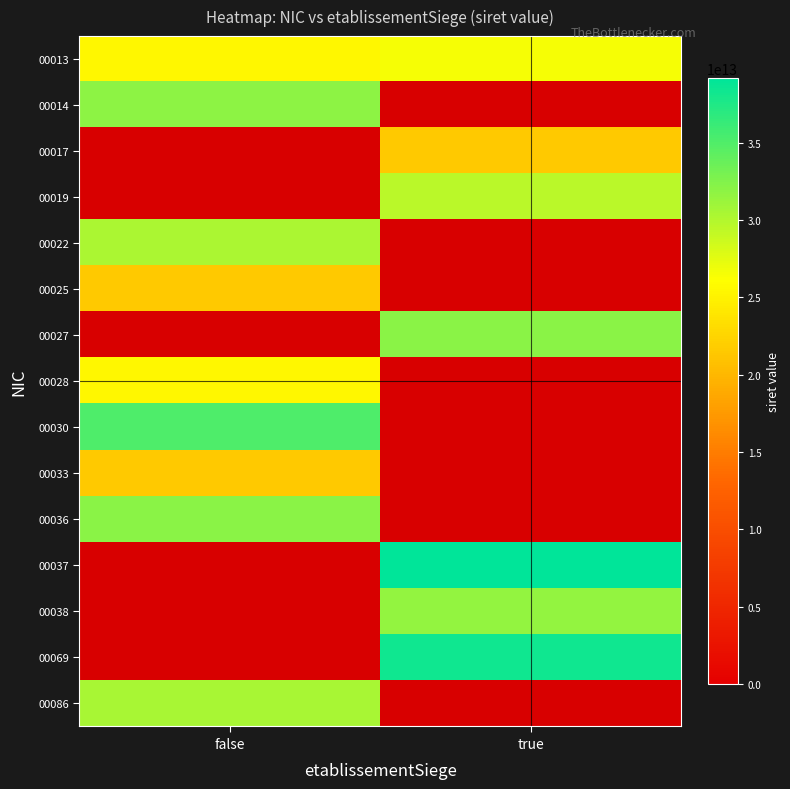

What is the sum of the 00013 values at false and true?

52080656000026.0